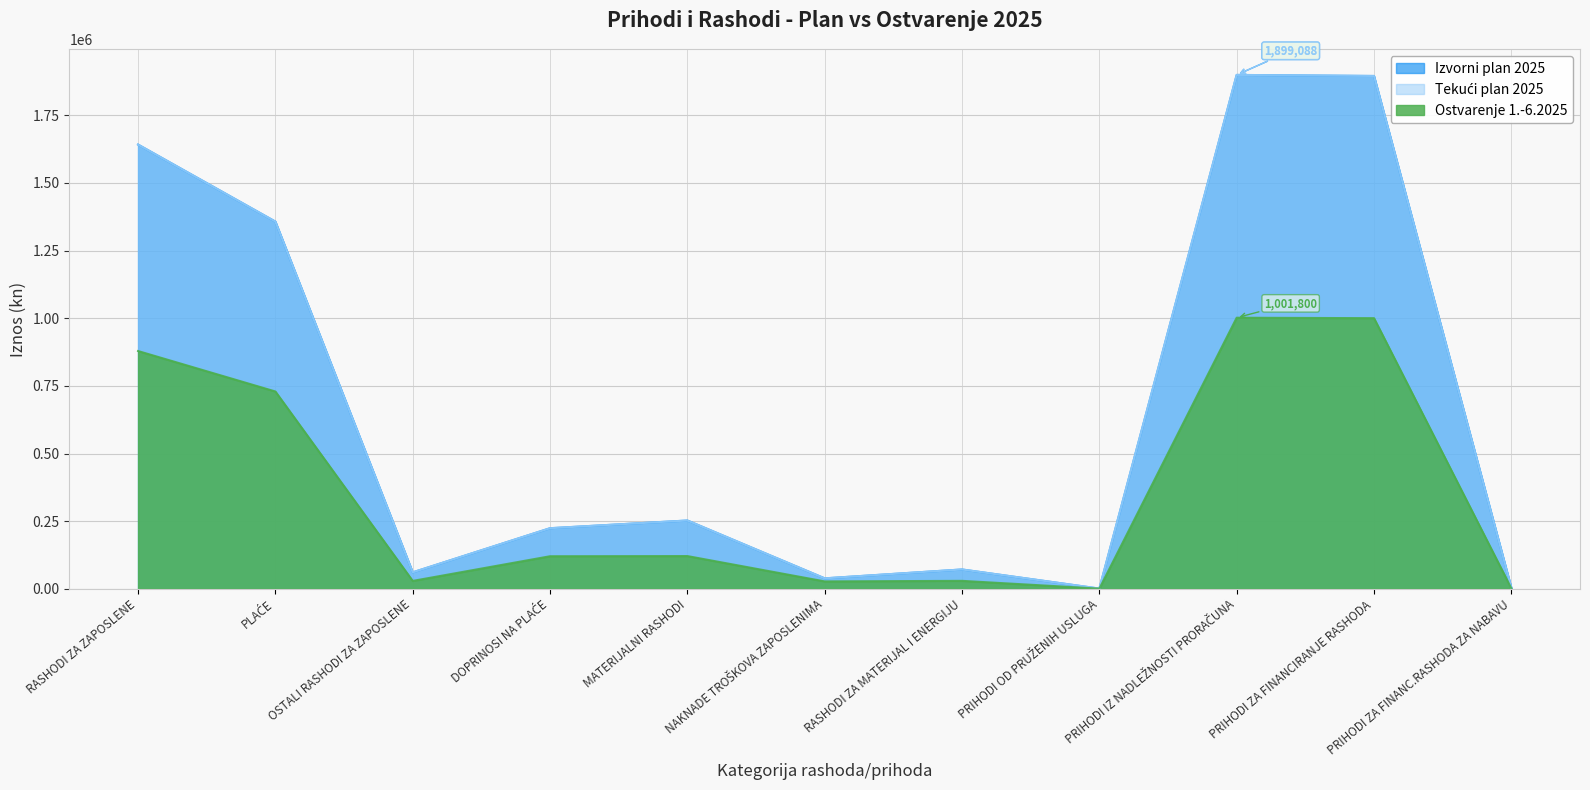

Count the number of categories in the chart.

11